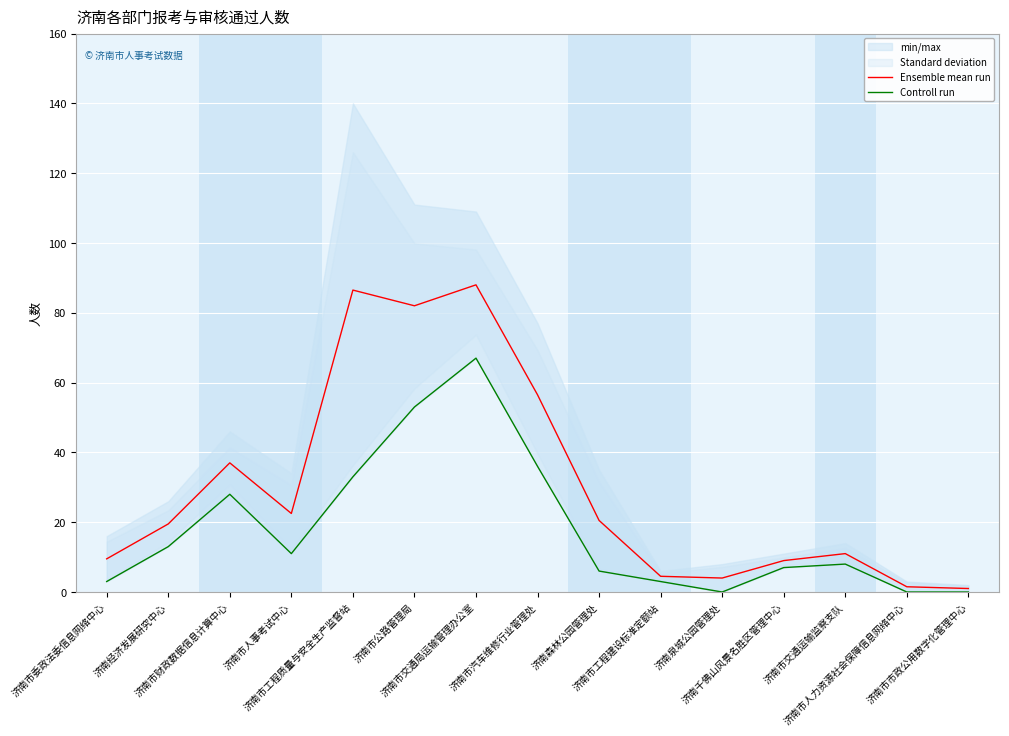

True or false: Controll run and Ensemble mean run intersect in this chart.

False